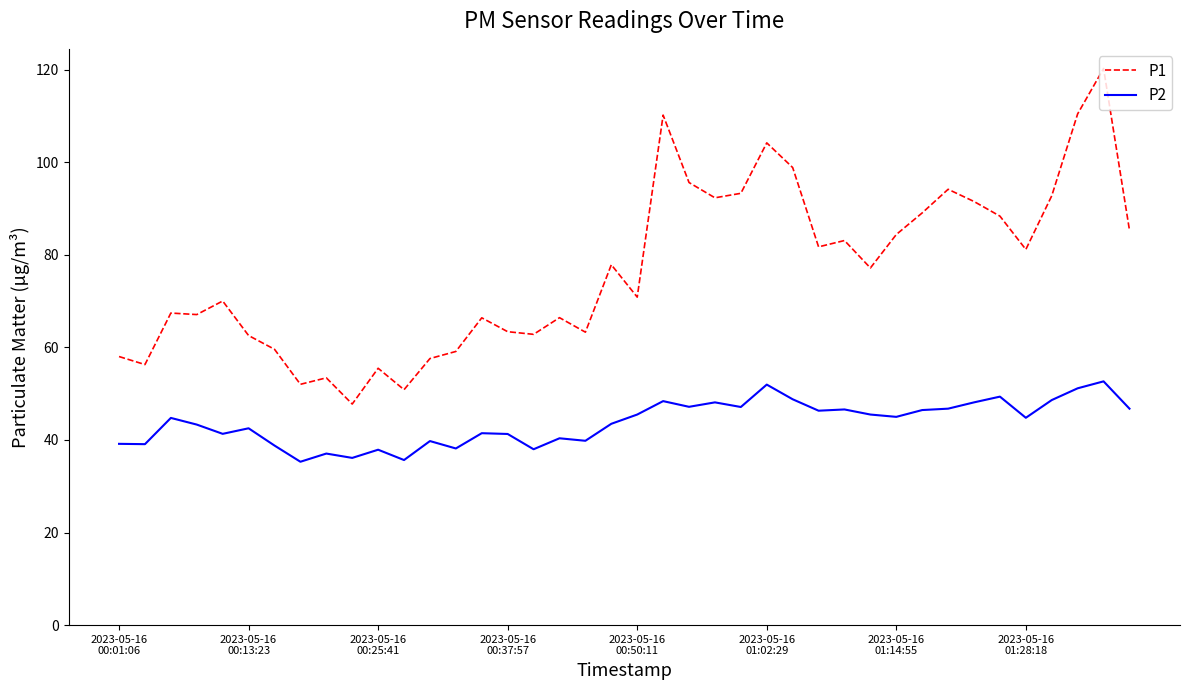

Which series has the largest total across all categories?

P1